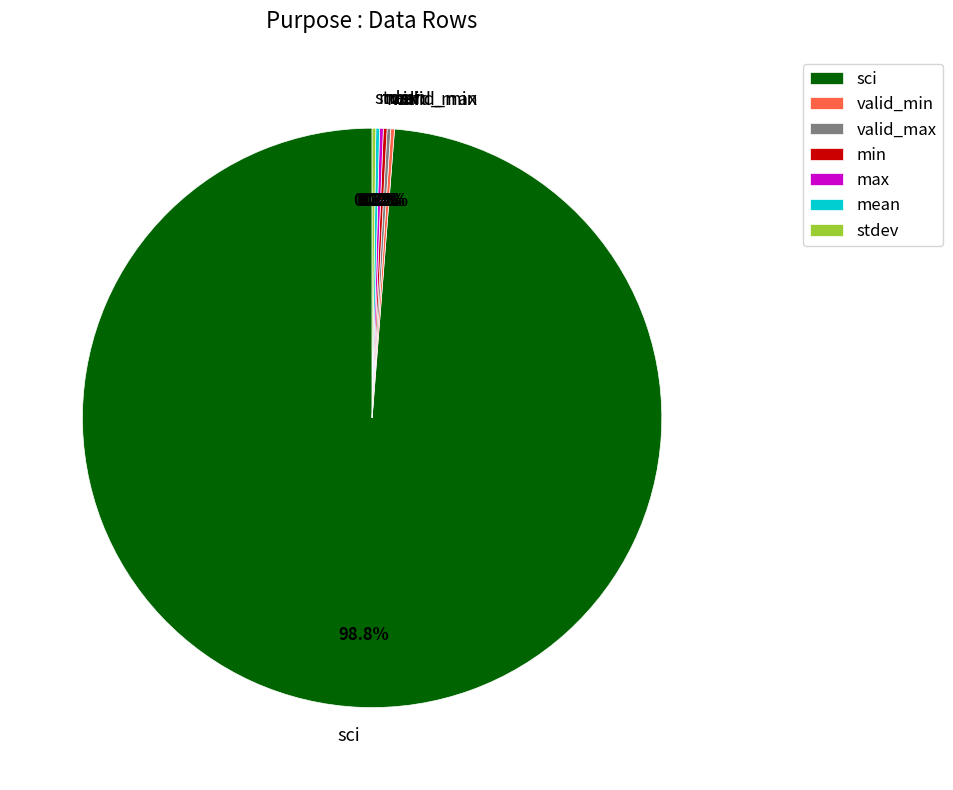

Which slice is the largest?

sci